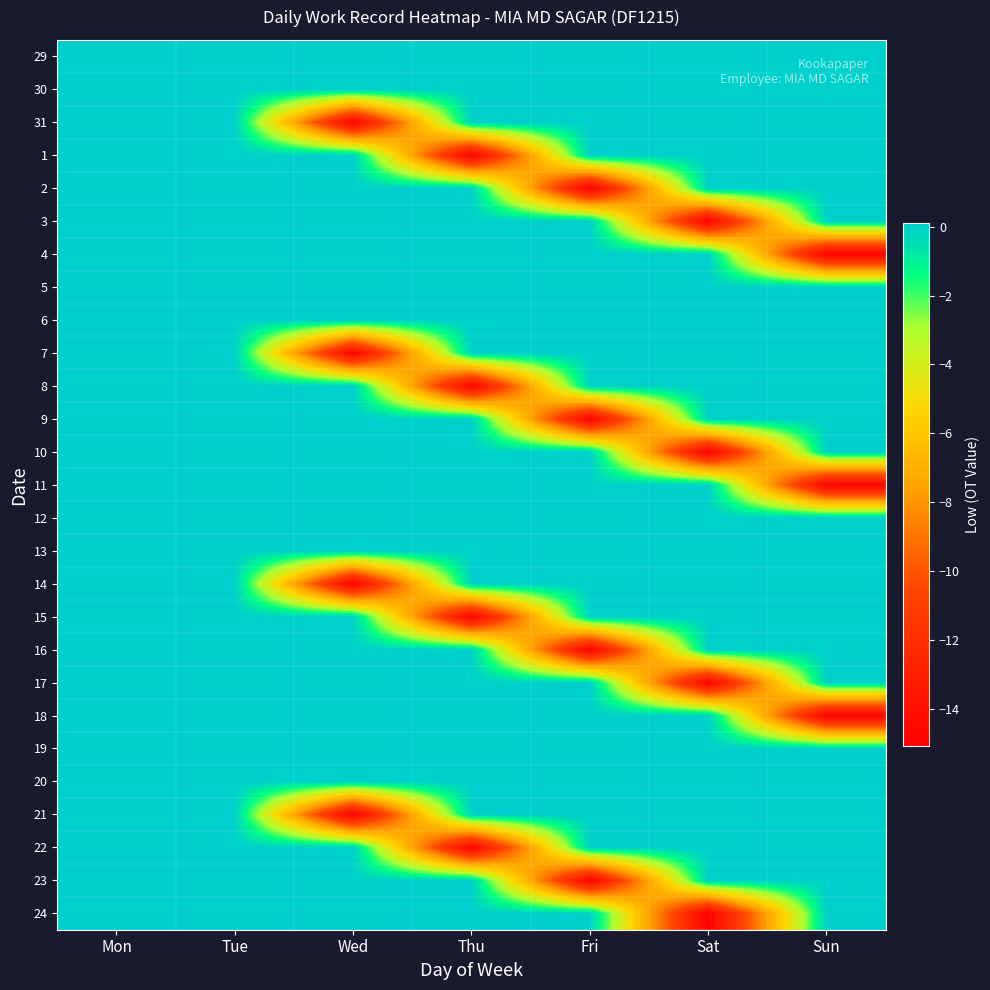

Rank the series by their maximum value, from highest to lowest.

29, 30, 31, 1, 2, 3, 4, 5, 6, 7, 8, 9, 10, 11, 12, 13, 14, 15, 16, 17, 18, 19, 20, 21, 22, 23, 24